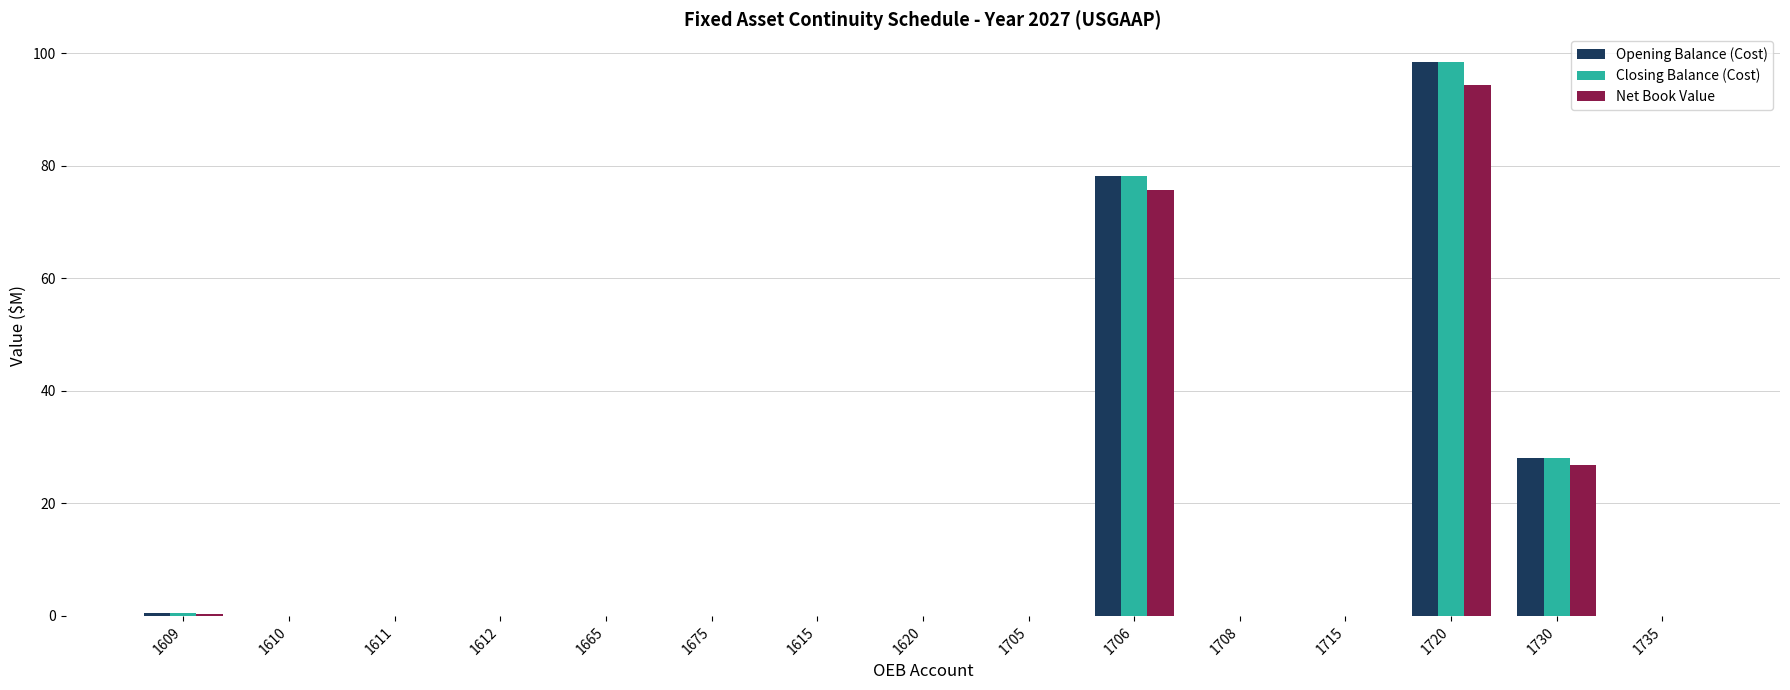

What is the sum of all Closing Balance (Cost) values?

205.1